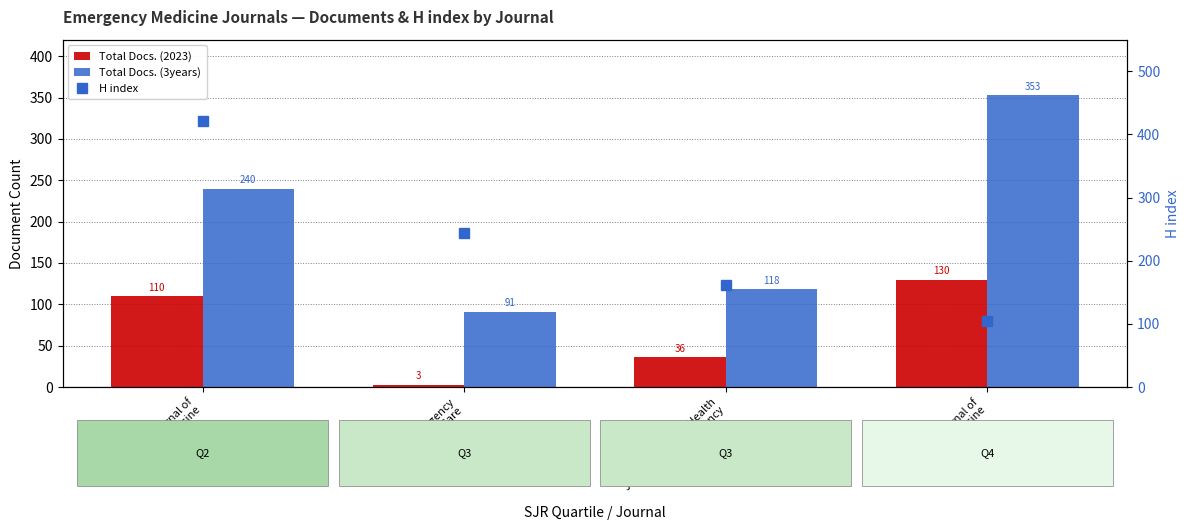

What is the difference between the maximum and minimum values in the Total Docs. (2023) series?

127